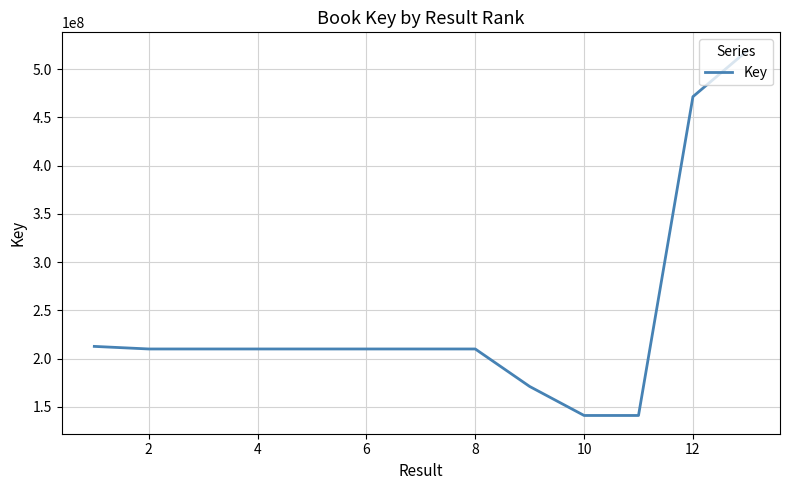

What is the smallest value displayed?

141015932